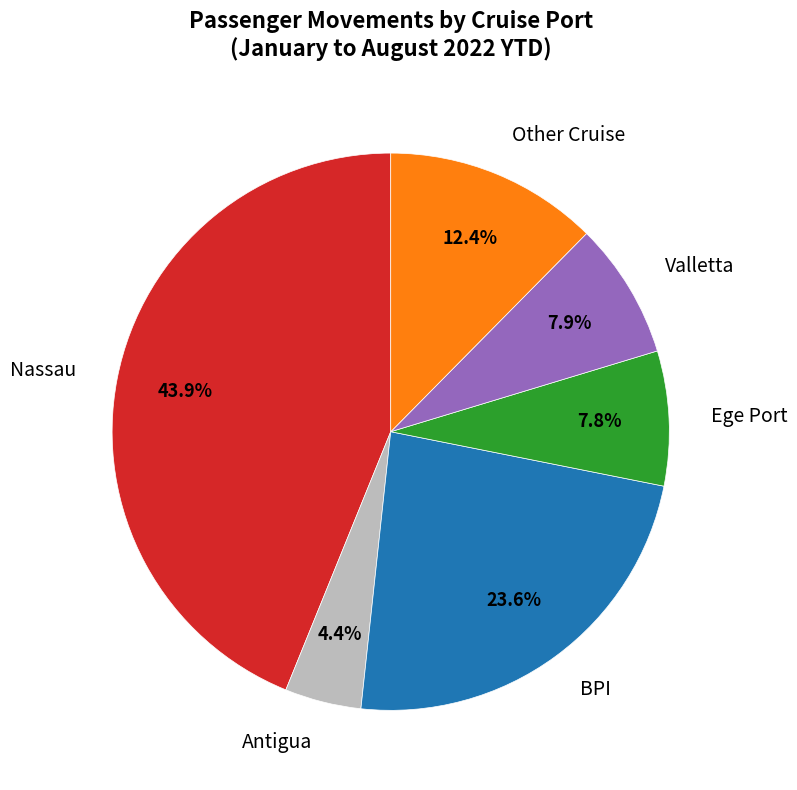

Is there a majority slice in this chart?

No